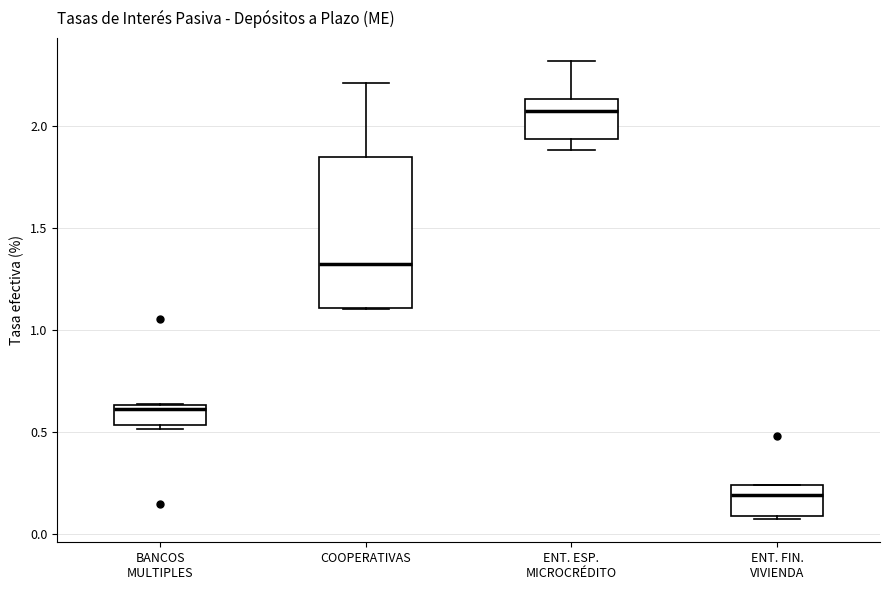

Reading left to right, read every box against the y-axis: the position of its median line, the range the box covers, and the ends of its whiskers. The values are not printed on the chart, so give them approximately, as read against the axis.

BANCOS MULTIPLES: median 0.60, box 0.55 to 0.65, whiskers 0.50 to 0.65
COOPERATIVAS: median 1.30, box 1.10 to 1.85, whiskers 1.10 to 2.20
ENT. ESP. MICROCRÉDITO: median 2.10, box 1.95 to 2.15, whiskers 1.90 to 2.30
ENT. FIN. VIVIENDA: median 0.20, box 0.10 to 0.25, whiskers 0.05 to 0.25